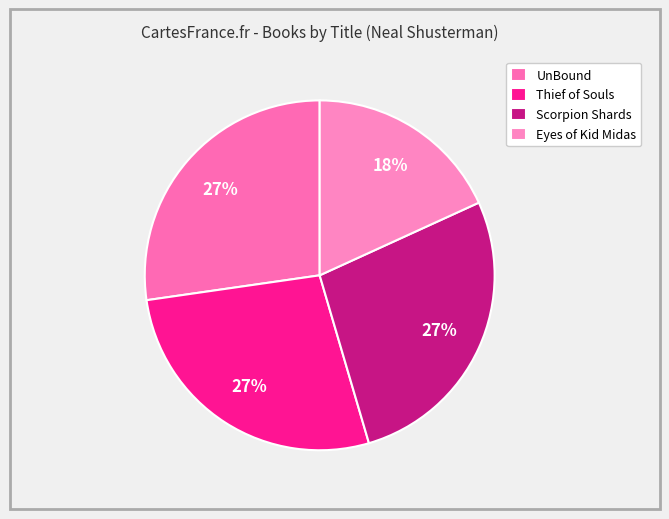

What percentage is NOT represented by Eyes of Kid Midas?

81.8%